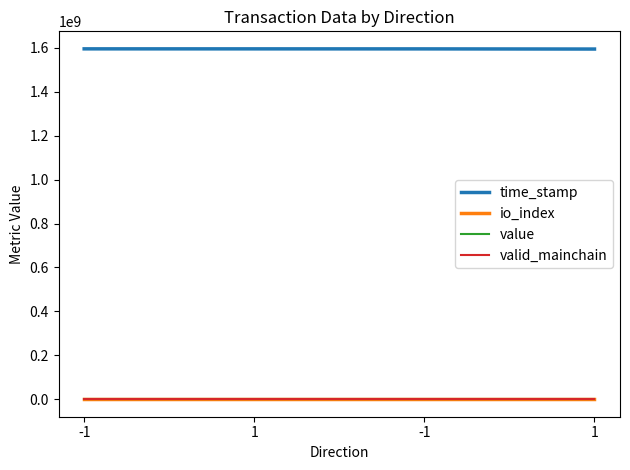

True or false: valid_mainchain has a value of 1.0 at 1.

True